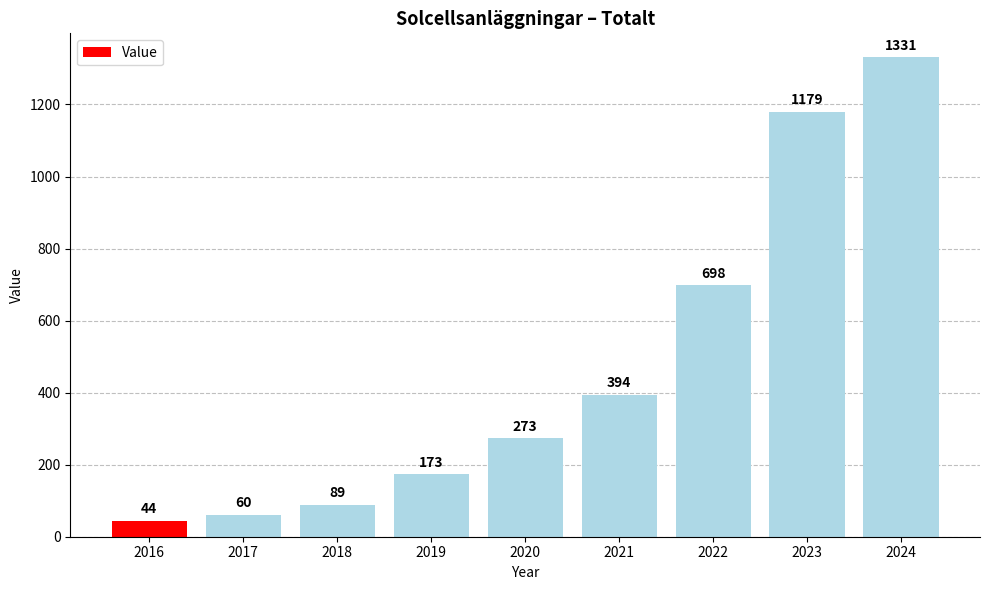

How many categories are shown in the chart?

9